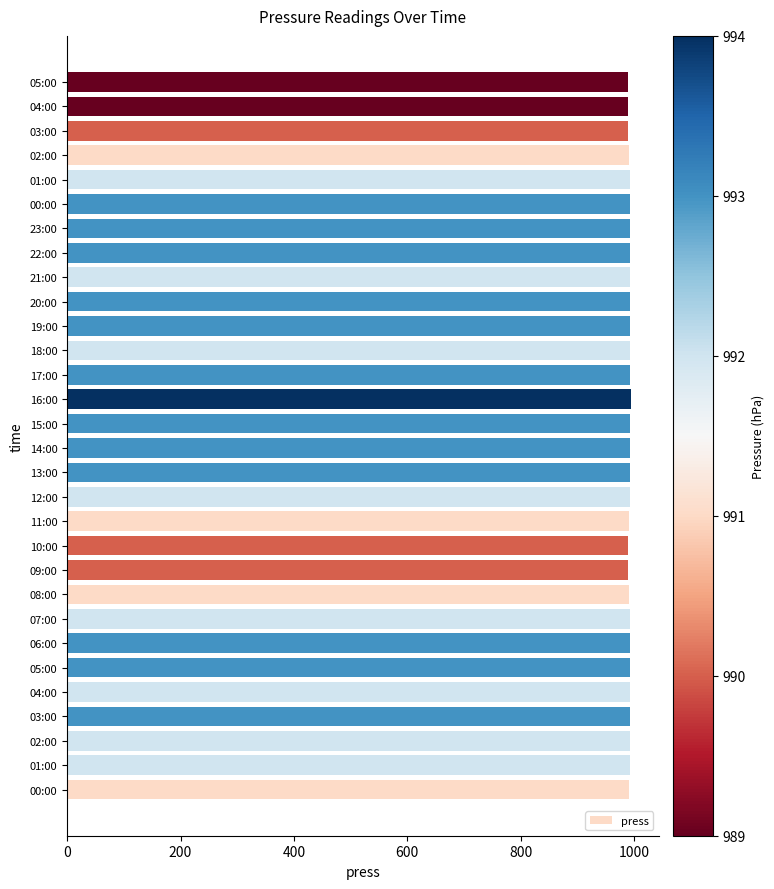

Count the number of categories in the chart.

30